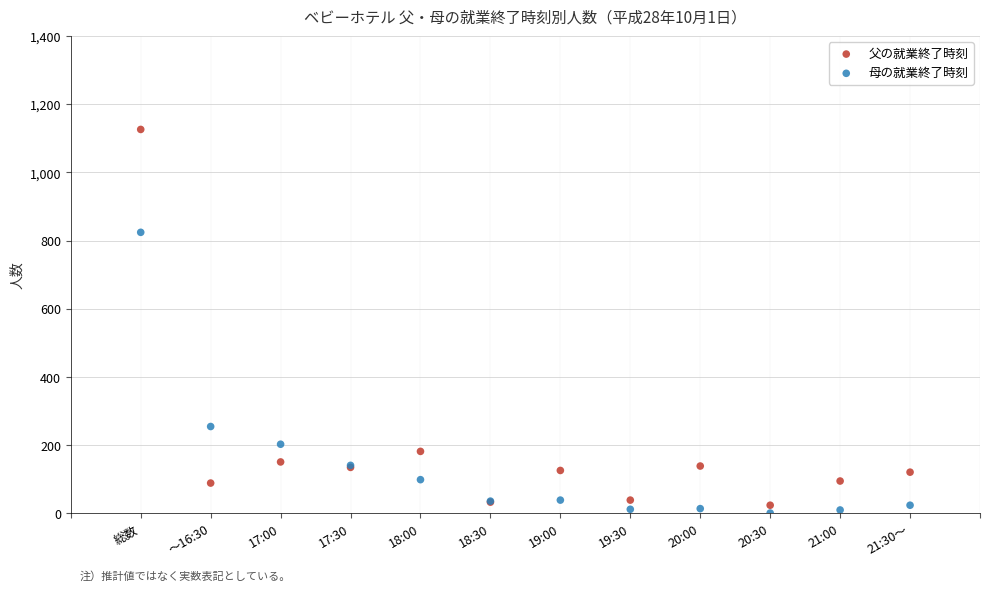

Which series contains the lowest Y value?

母の就業終了時刻